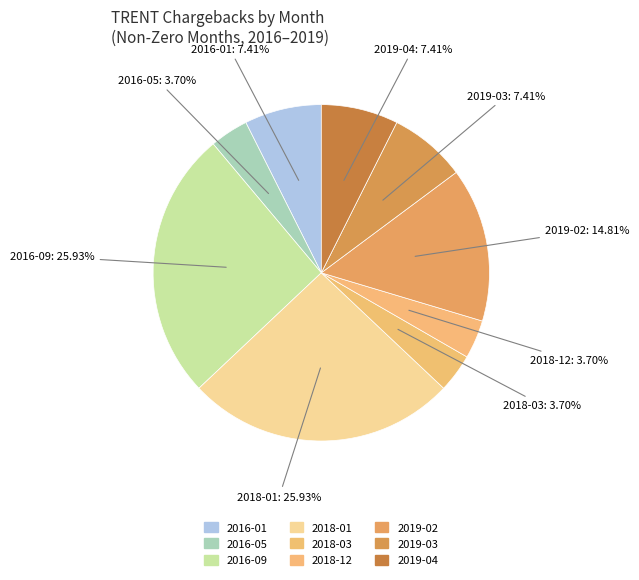

Is there any slice that represents more than half of the pie?

No